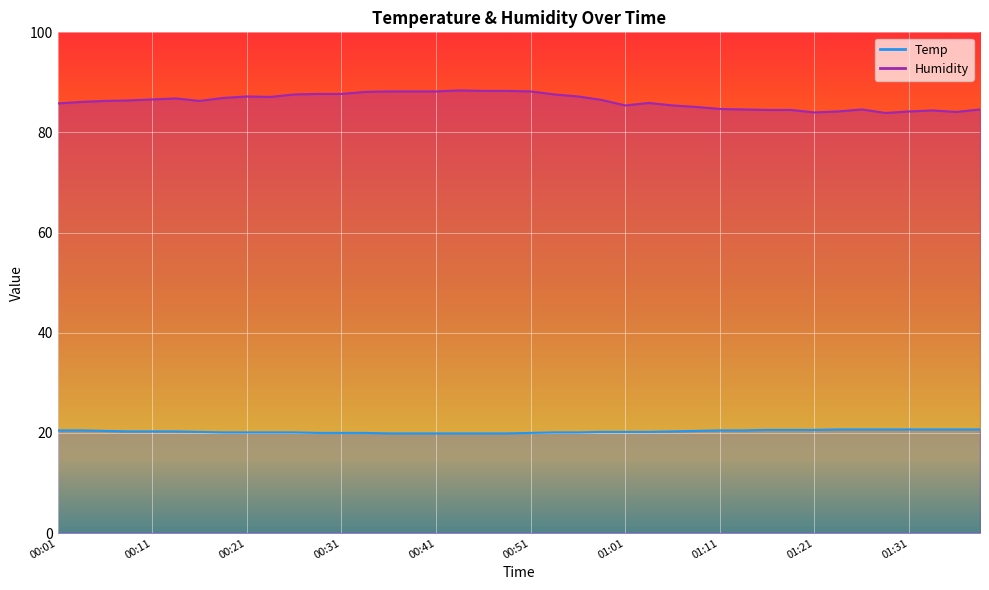

Is the value of Temp at 00:39 greater than the value of Humidity at 01:01?

No